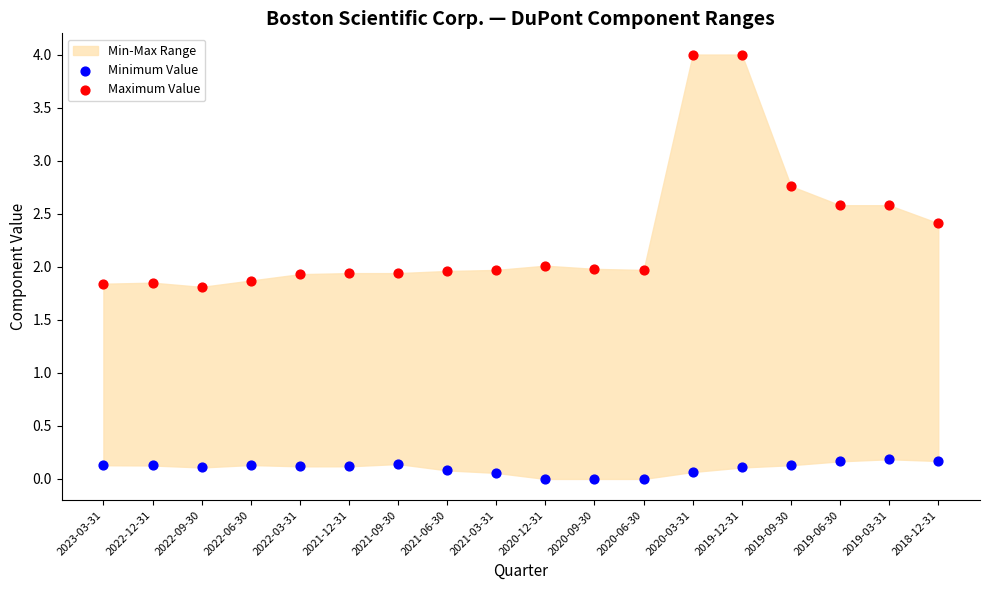

Which series has the largest Y range (max minus min)?

Maximum Value